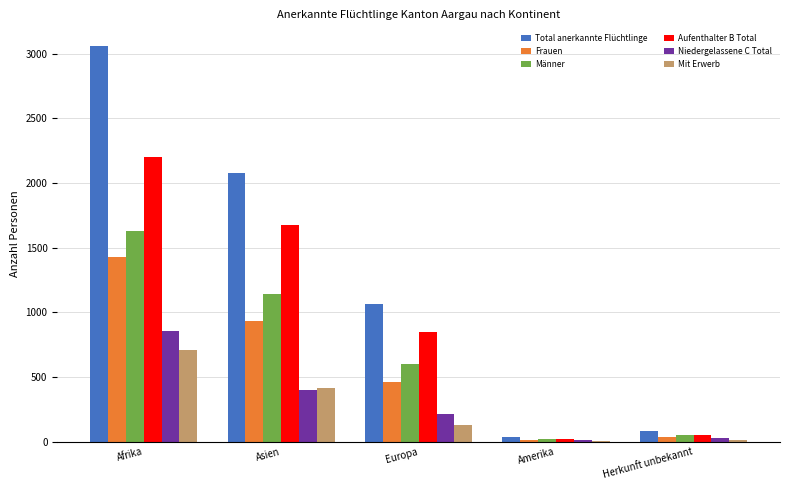

The value of Total anerkannte Flüchtlinge at Europa is 1062. True or false?

True